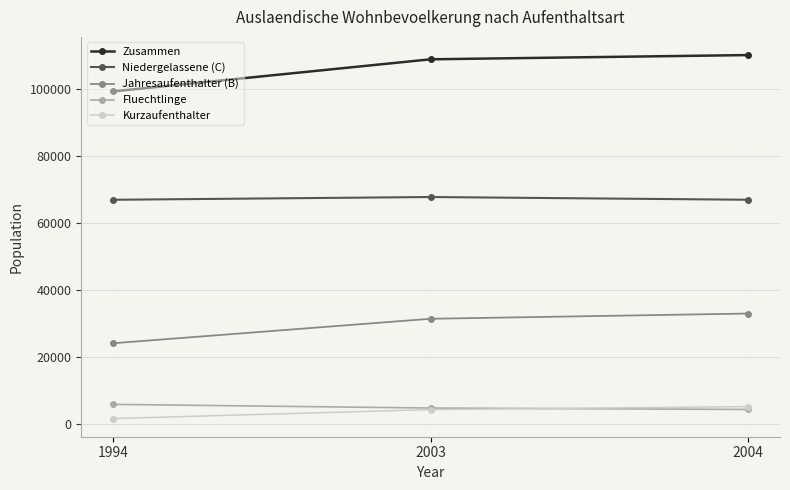

At which label is Jahresaufenthalter (B) closest to 28555?

2003